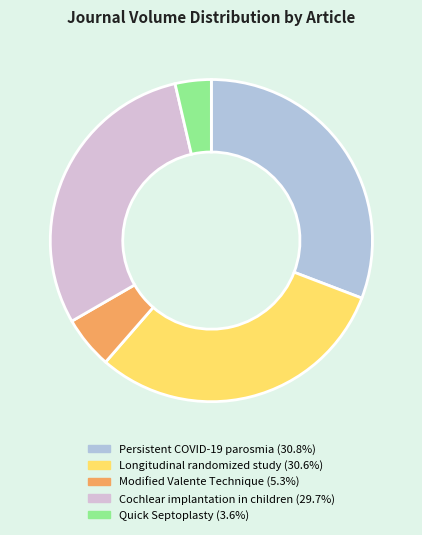

Is it true that Modified Valente Technique is 5% of the pie?

True